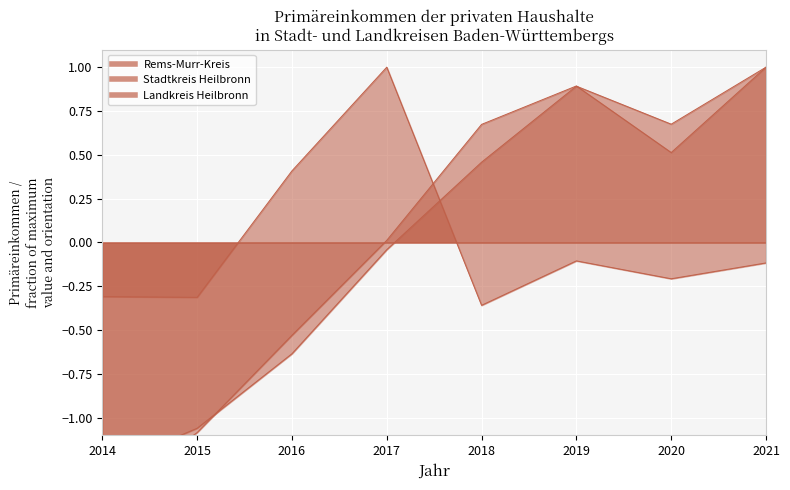

What is the difference between the maximum and minimum values in the Rems-Murr-Kreis series?

2.5